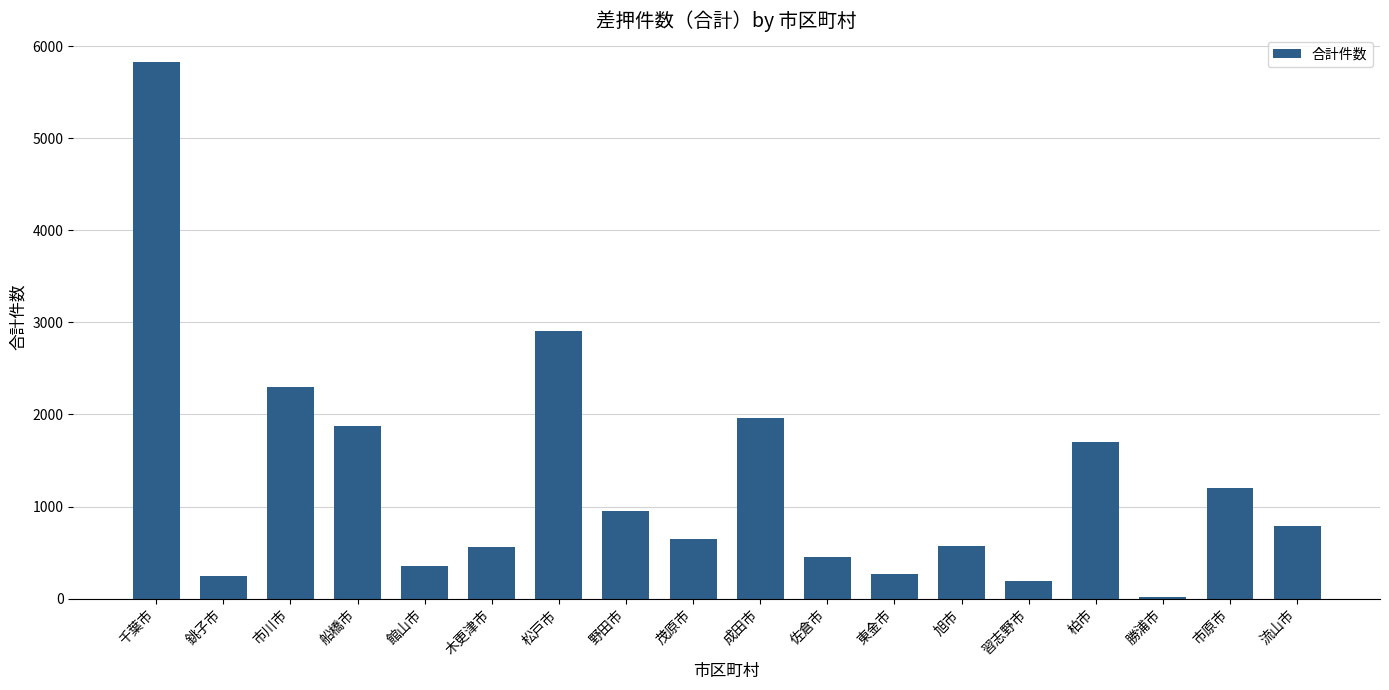

The chart shows a value of 2901 at 松戸市. True or false?

True